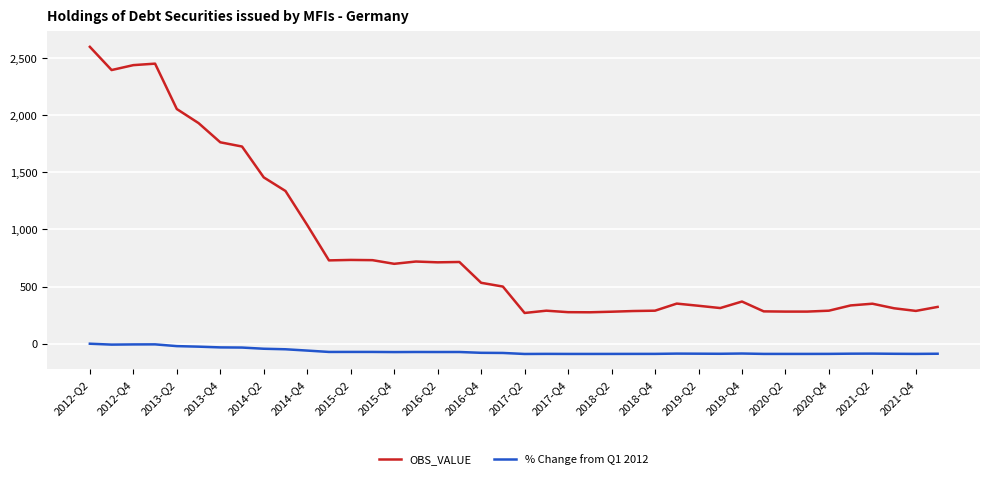

Which series has the widest spread of values?

OBS_VALUE